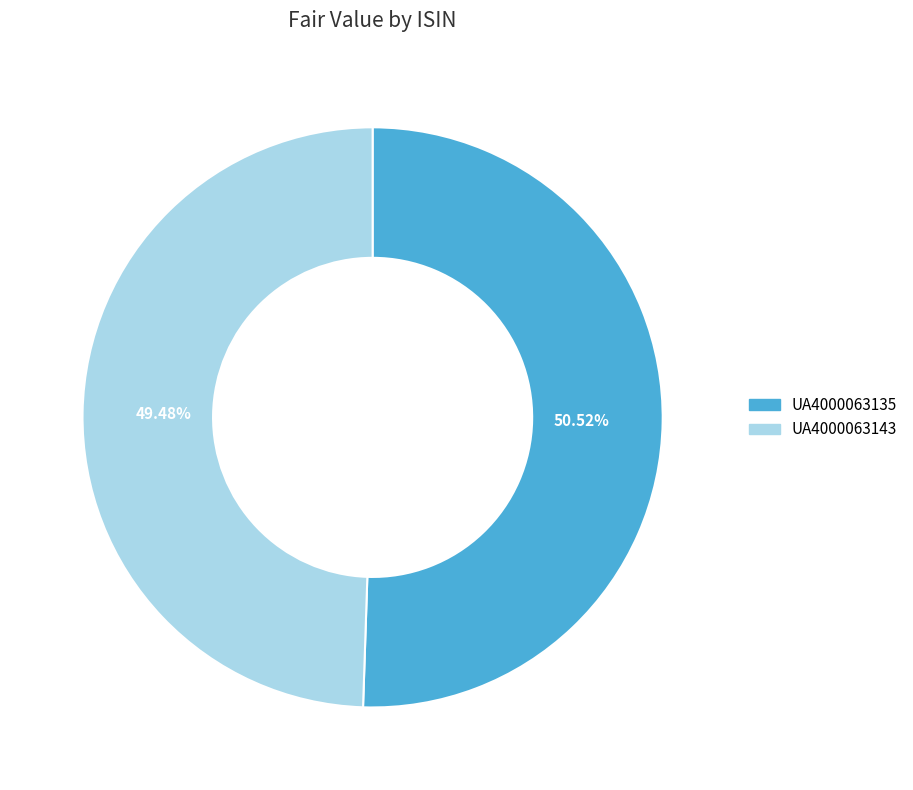

How many slices are in this pie chart?

2